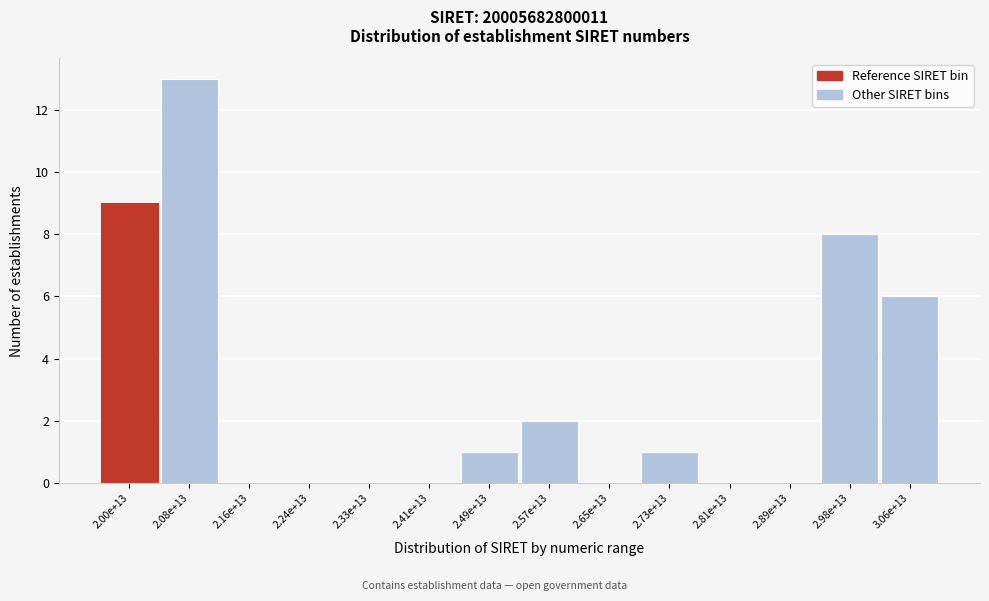

Reading right to left, transcribe all the data shown in this chart.

3.06e+13=6	2.98e+13=8	2.89e+13=0	2.81e+13=0	2.73e+13=1	2.65e+13=0	2.57e+13=2	2.49e+13=1	2.41e+13=0	2.33e+13=0	2.24e+13=0	2.16e+13=0	2.08e+13=13	2.00e+13=9